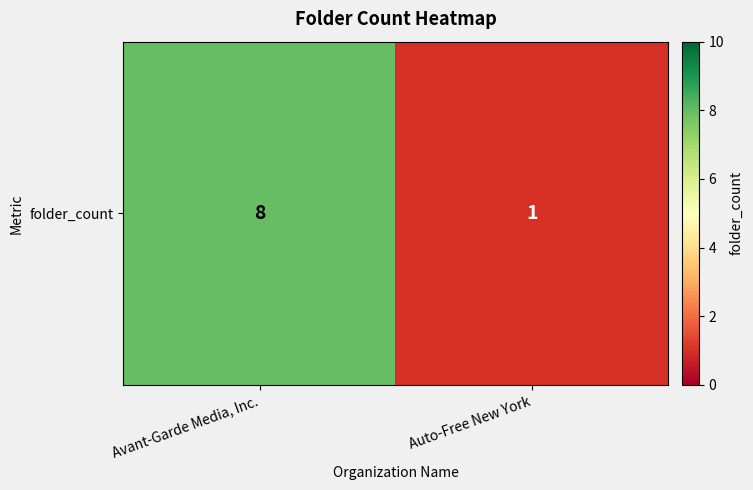

Count the values in the range 1 to 8.

2